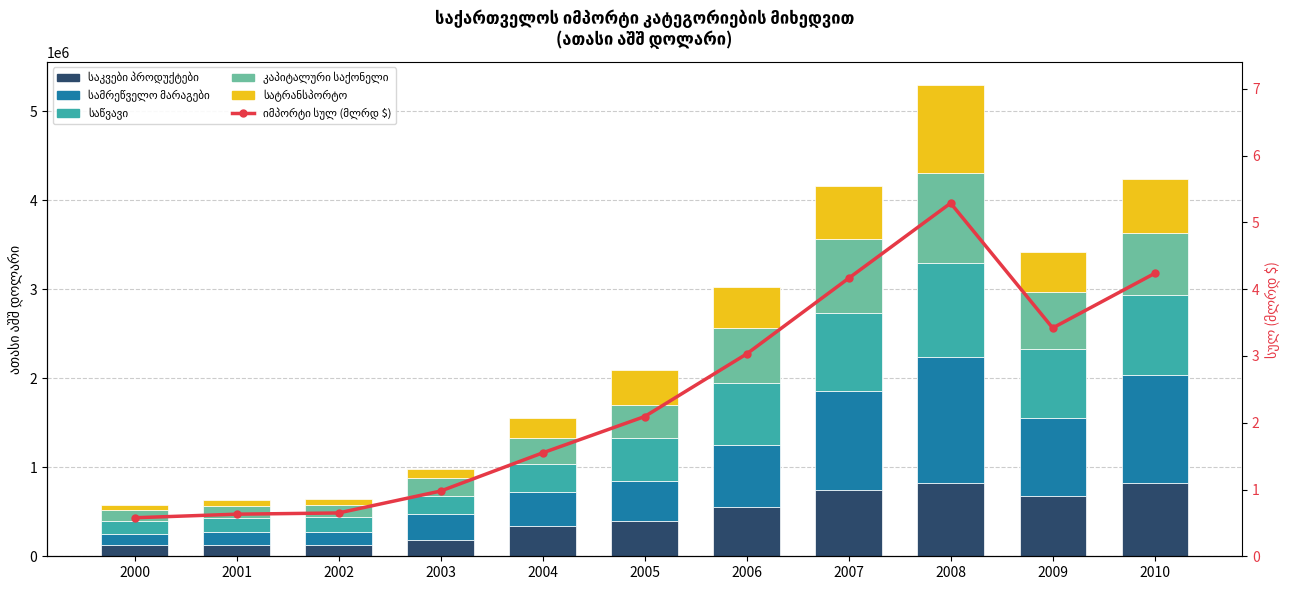

Which series changed the most between 2002 and 2004?

სამრეწველო მარაგები